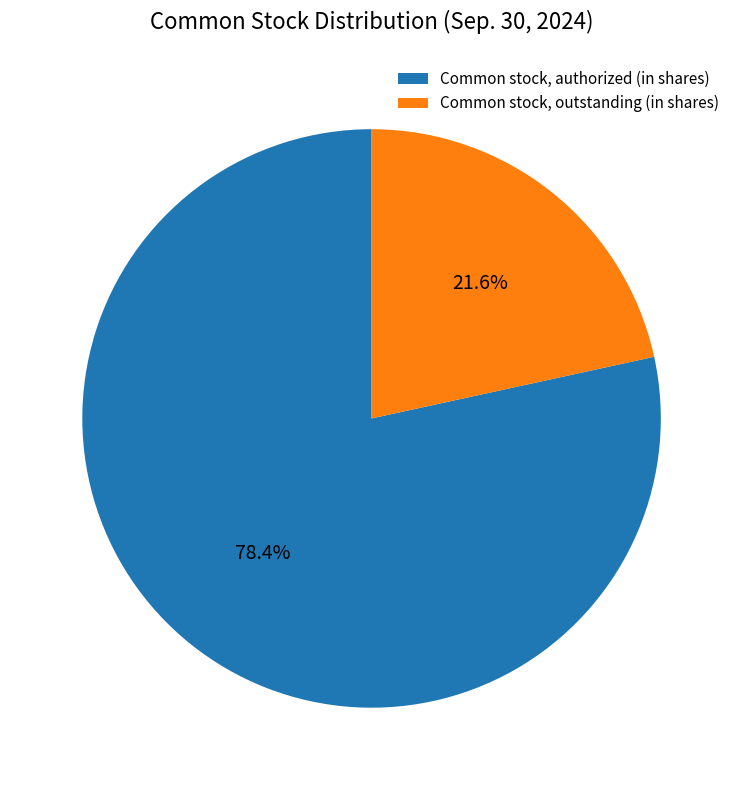

The Common stock, outstanding (in shares) slice represents 27% of the pie. True or false?

False